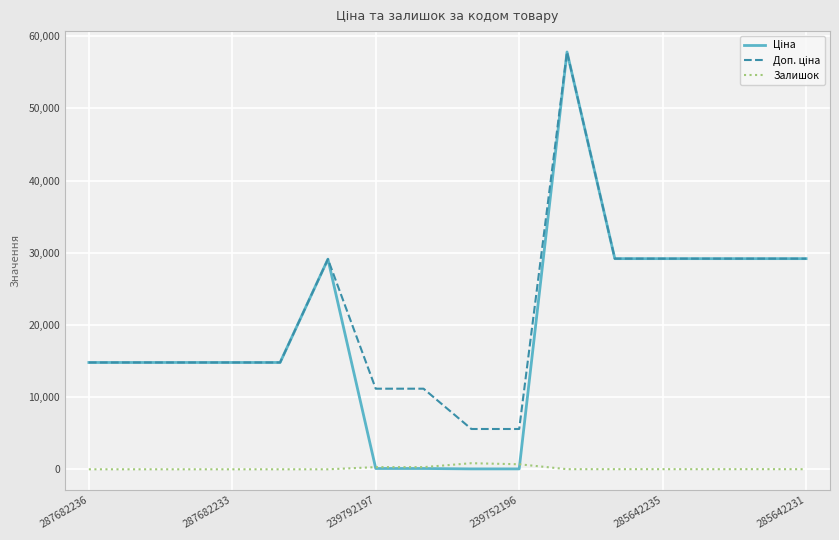

Count the number of data series in this chart.

3